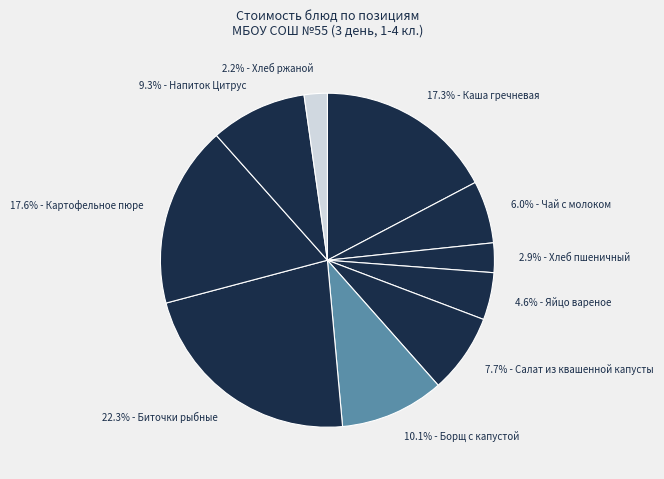

To the nearest percent, what is the difference between the largest and smallest slice percentages?

20%